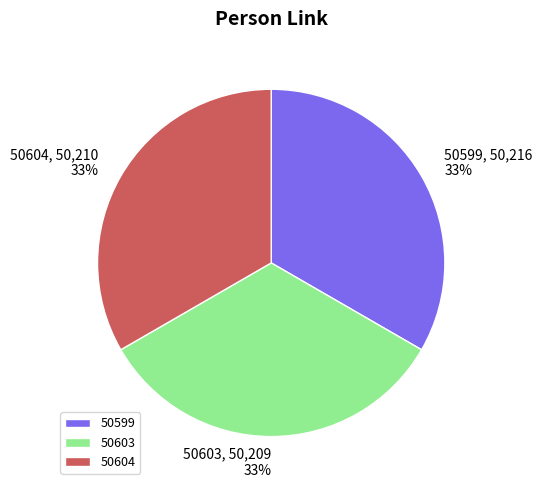

Combined, do 50603 and 50599 account for over 50%?

Yes